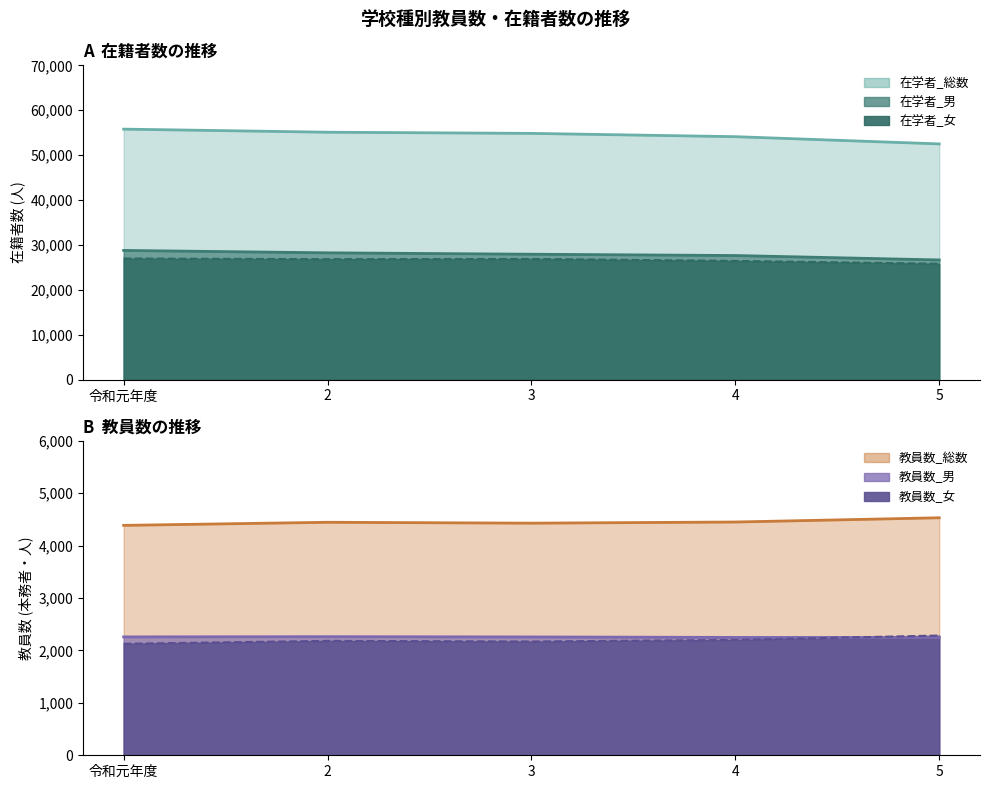

What is the label of the 4th point from the left?

4